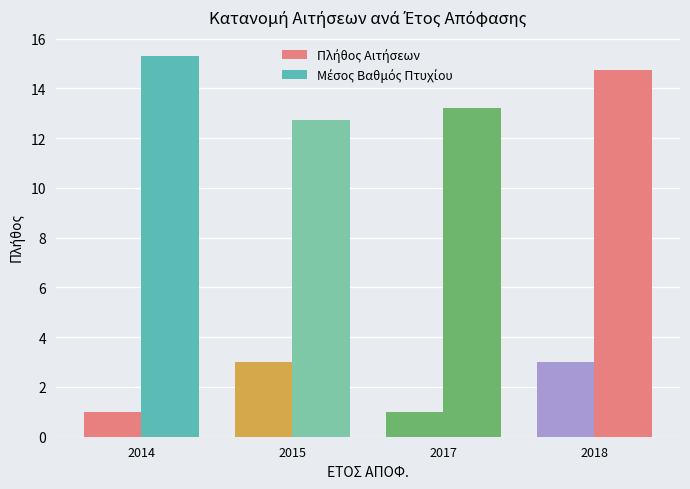

What is the sum of all Πλήθος Αιτήσεων values?

8.0